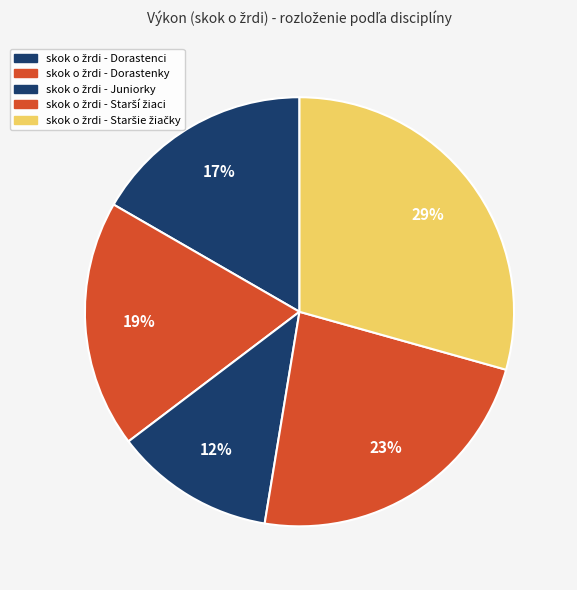

Is there a majority slice in this chart?

No